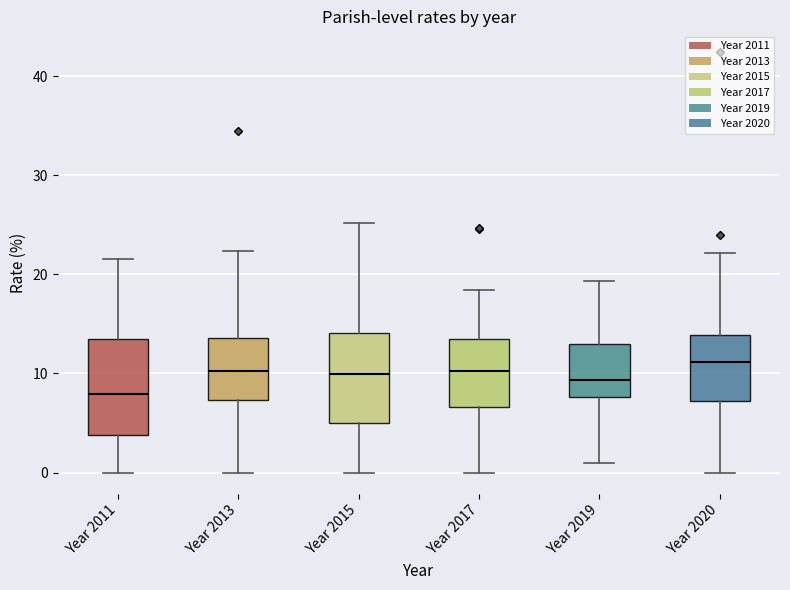

Reading left to right, transcribe this box plot: for each box, give where its median line is, the range the box spans, and where its two whiskers end, as read against the y-axis. The values are not printed on the chart, so give them approximately, as read against the axis.

Year 2011: median 8, box 4 to 13, whiskers 0 to 22
Year 2013: median 10, box 7 to 14, whiskers 0 to 22
Year 2015: median 10, box 5 to 14, whiskers 0 to 25
Year 2017: median 10, box 7 to 13, whiskers 0 to 18
Year 2019: median 9, box 8 to 13, whiskers 1 to 19
Year 2020: median 11, box 7 to 14, whiskers 0 to 22